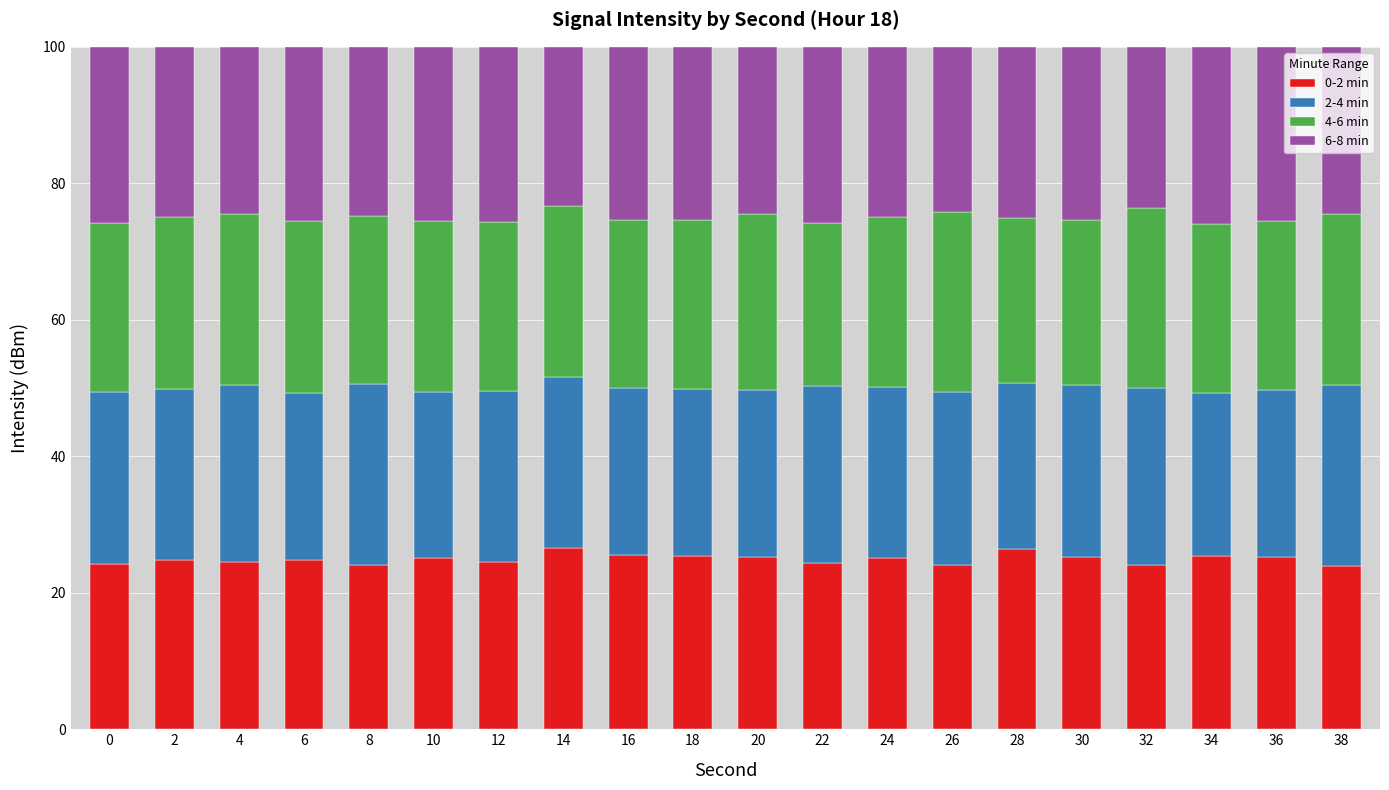

What is the total value across all series at 34?

100.0